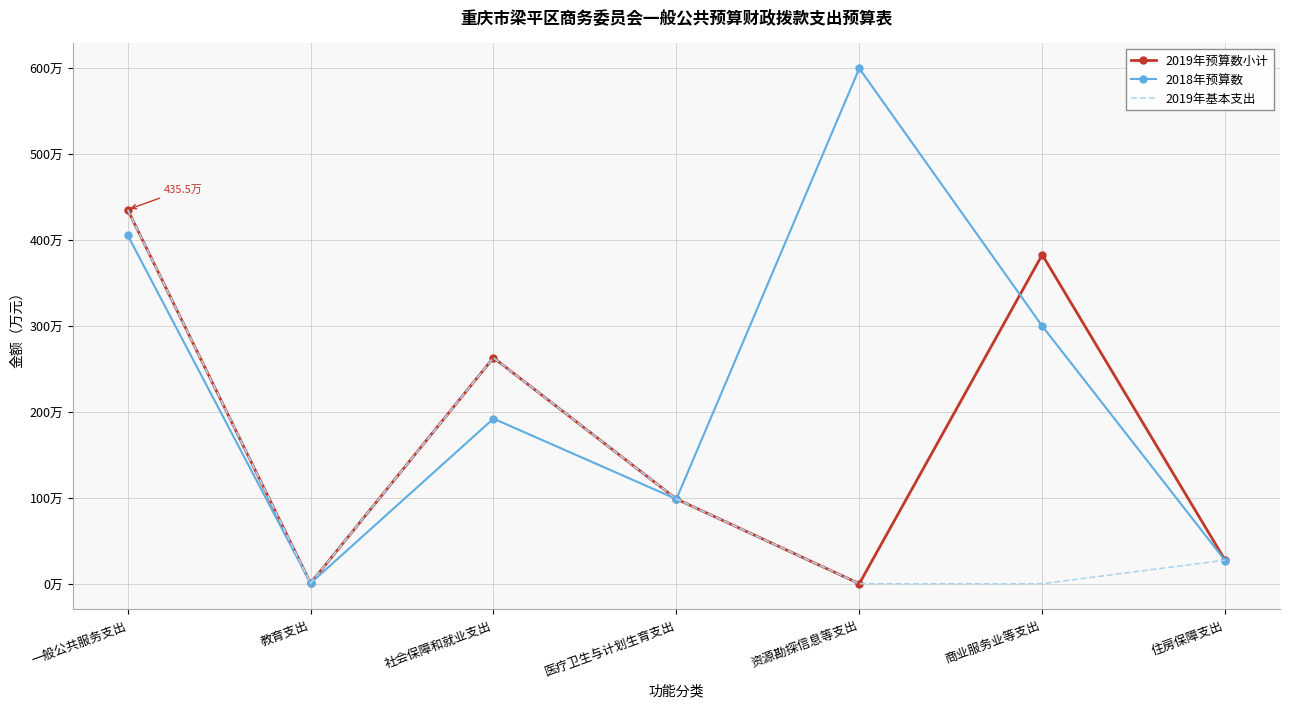

What is the label of the 6th point from the left?

商业服务业等支出